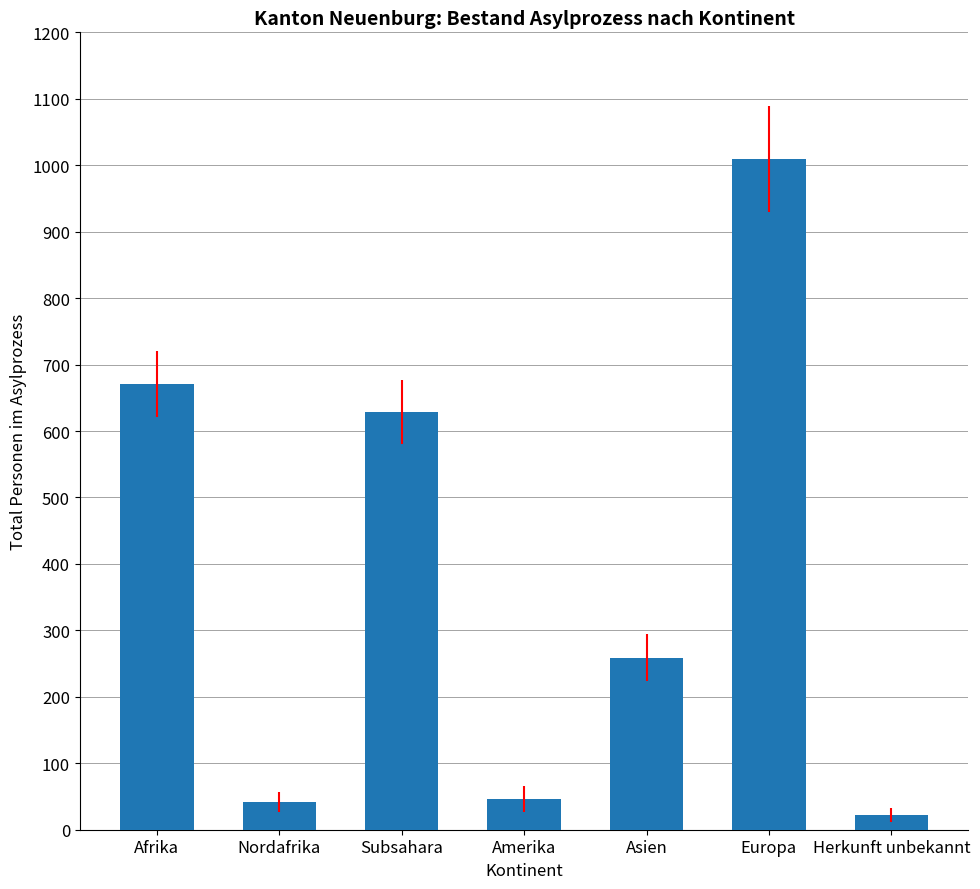

Is it true that the value at Asien is 259?

True